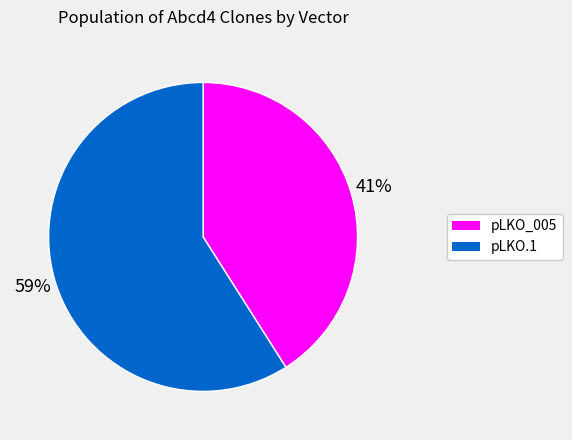

To the nearest percent, what is the average slice percentage?

50%